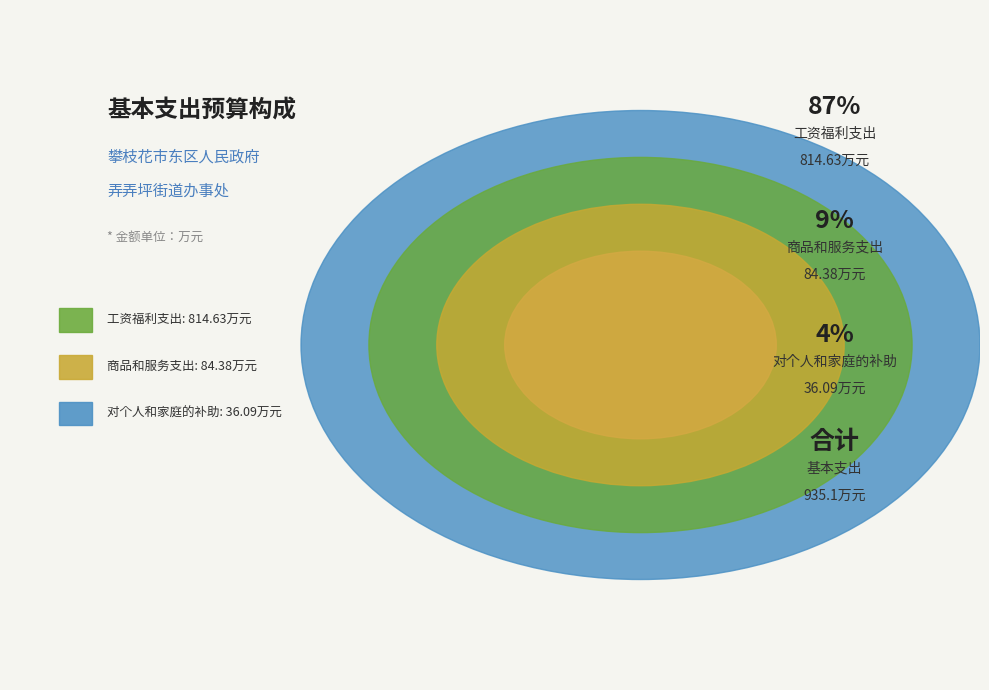

How many slices are in this pie chart?

3